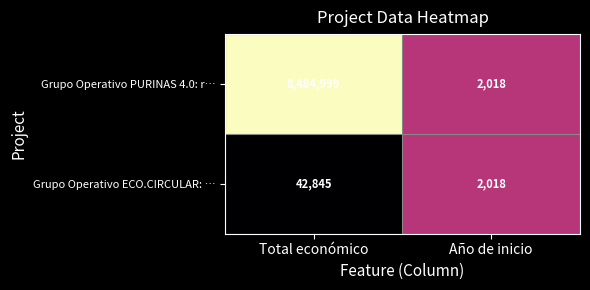

Rank the series by their maximum value, from highest to lowest.

Grupo Operativo PURINAS 4.0: r…, Grupo Operativo ECO.CIRCULAR: …